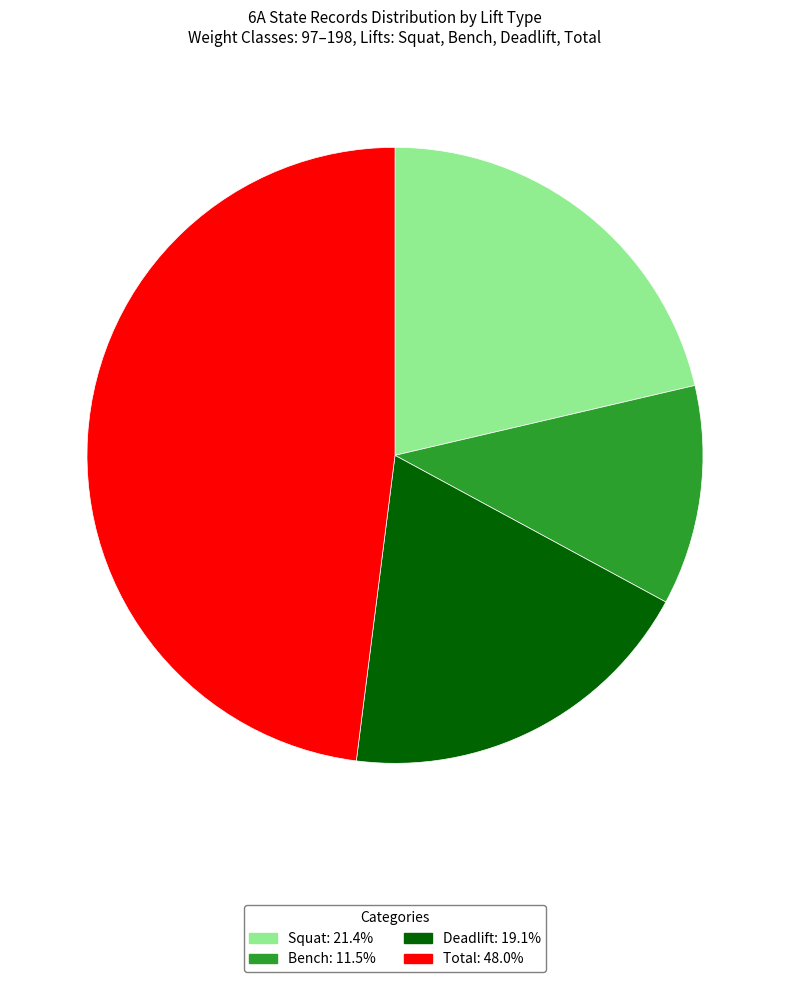

Approximately how many times larger is the value at Deadlift: 19.1% compared to Total: 48.0%?

0.4